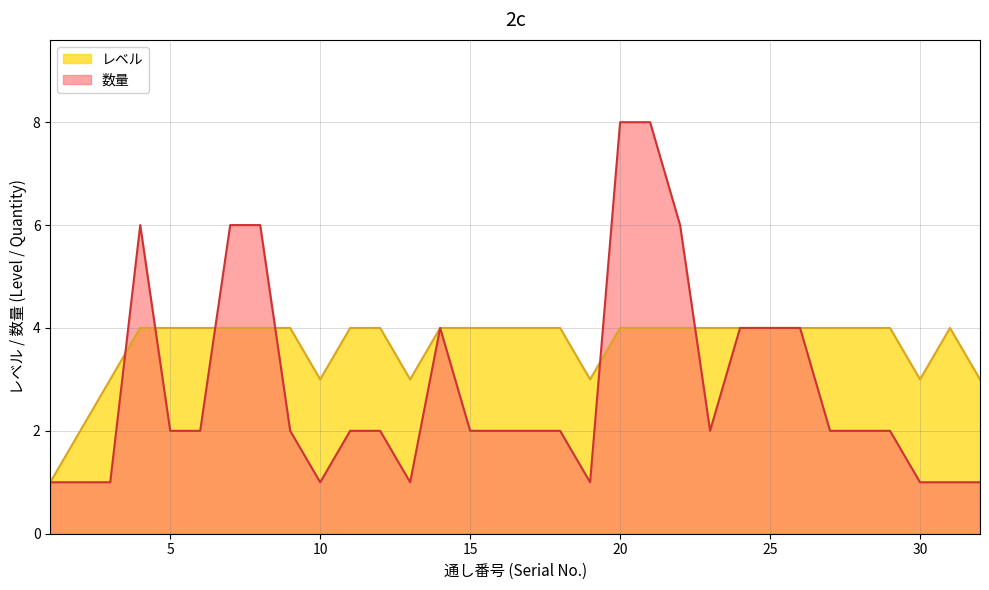

How many values are below 4?

8